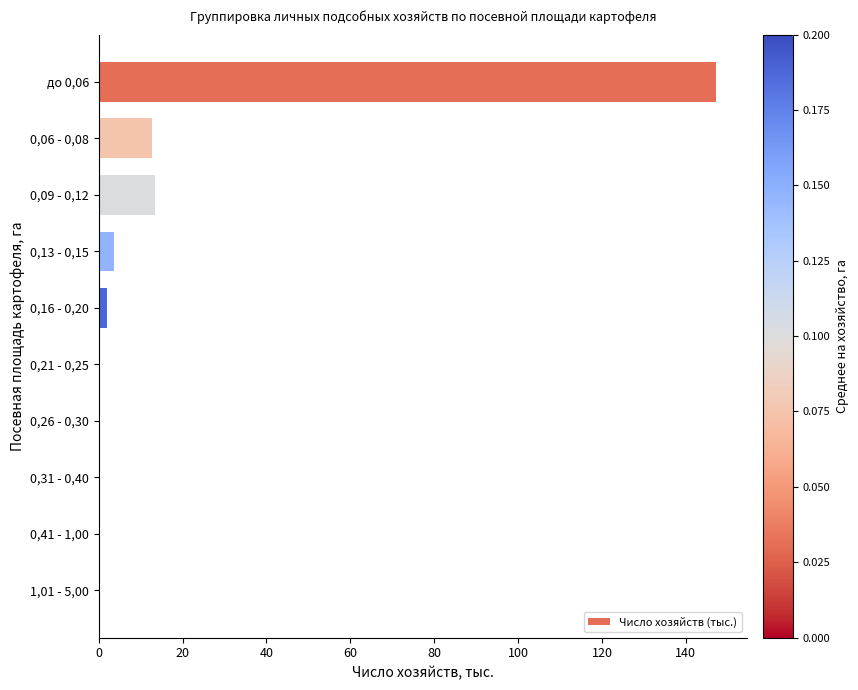

What is the sum of all values?

179.7